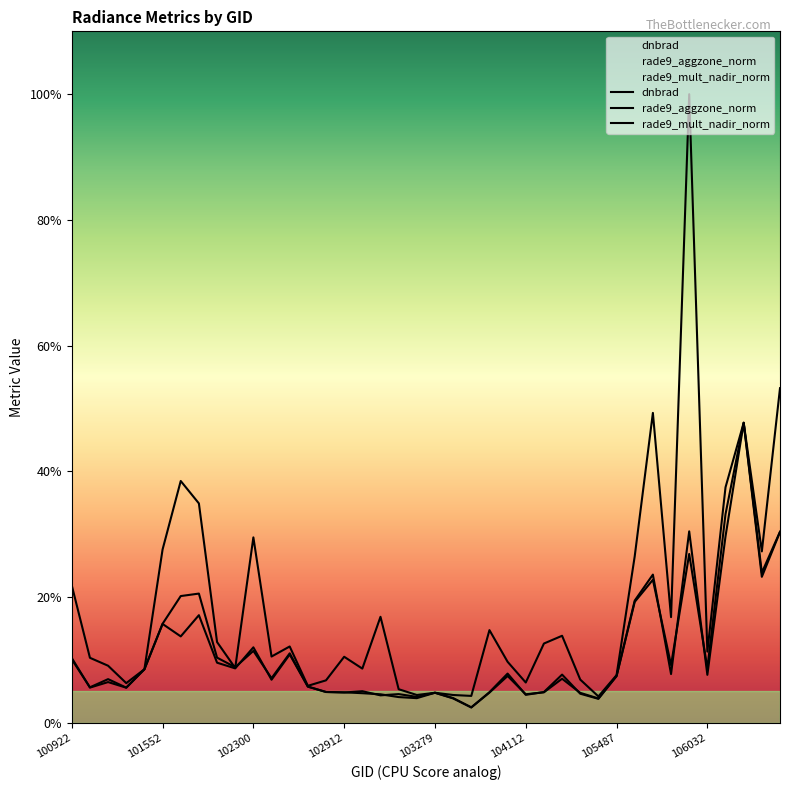

Rank the series by their maximum value, from highest to lowest.

dnbrad, rade9_aggzone_norm, rade9_mult_nadir_norm